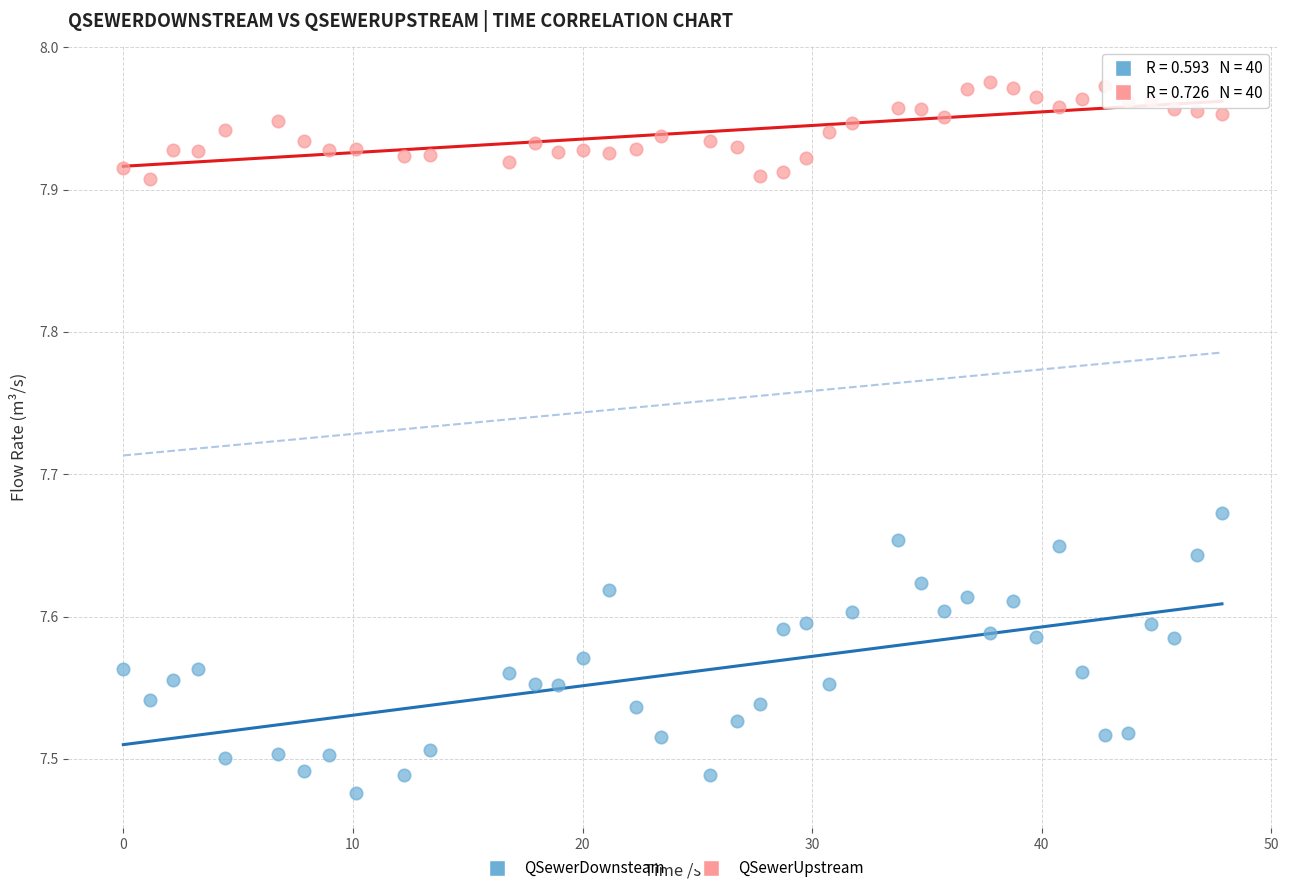

What are all the series names shown in the legend?

QSewerDownsteam, QSewerUpstream